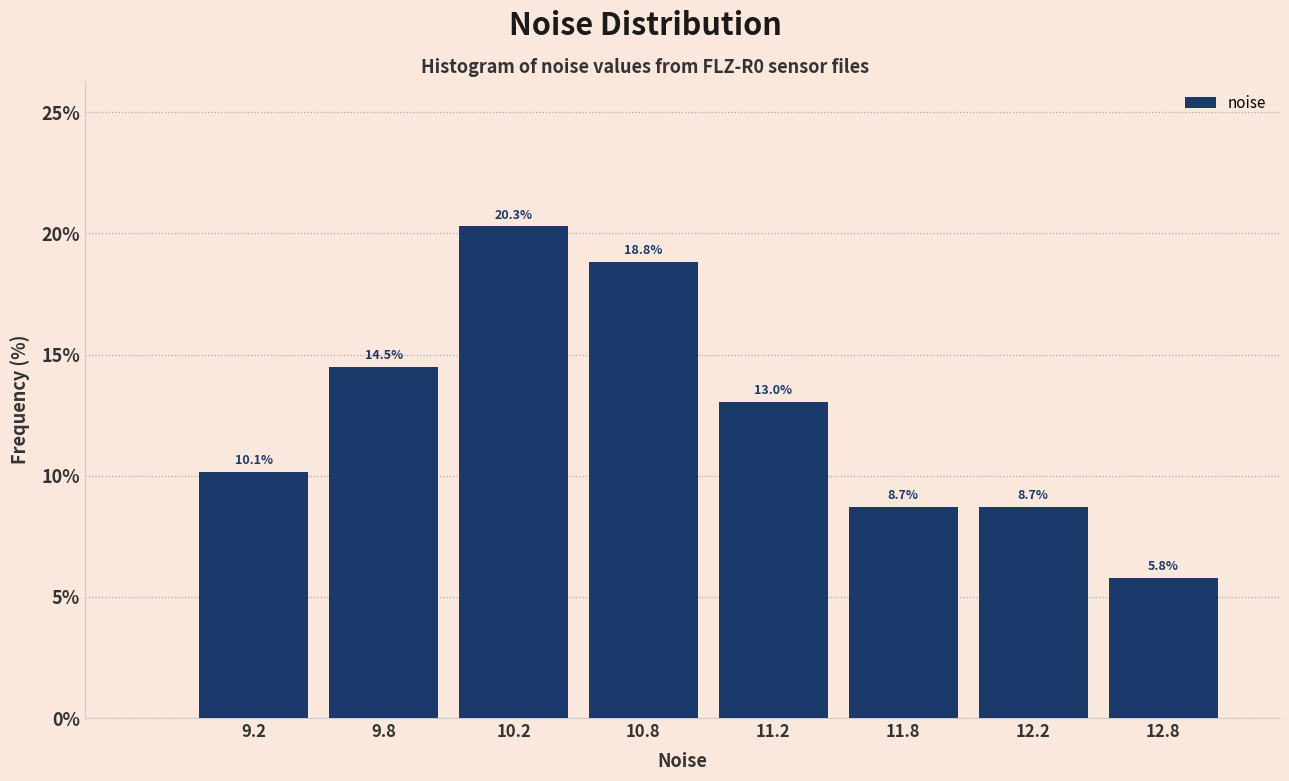

Reading left to right, extract all data points from this chart.

9.2=10.1	9.8=14.5	10.2=20.3	10.8=18.8	11.2=13.0	11.8=8.7	12.2=8.7	12.8=5.8